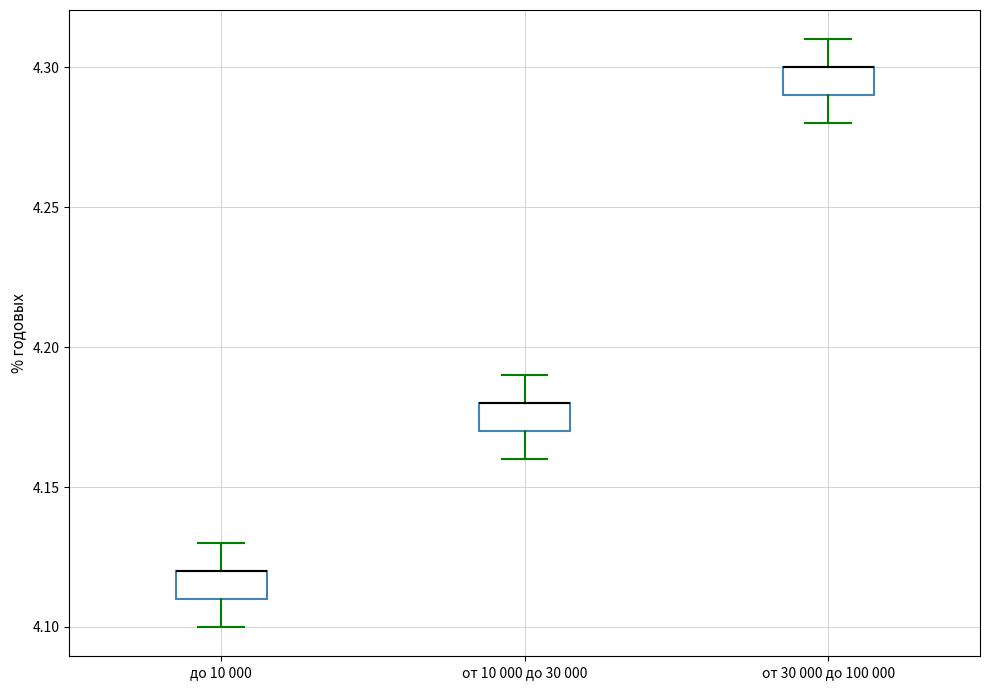

Reading left to right, read every box against the y-axis: the position of its median line, the range the box covers, and the ends of its whiskers. The values are not printed on the chart, so give them approximately, as read against the axis.

до 10 000: median 4.12 (drawn on the box's upper edge), box 4.11 to 4.12, whiskers 4.10 to 4.13
от 10 000 до 30 000: median 4.18 (drawn on the box's upper edge), box 4.17 to 4.18, whiskers 4.16 to 4.19
от 30 000 до 100 000: median 4.30 (drawn on the box's upper edge), box 4.29 to 4.30, whiskers 4.28 to 4.31